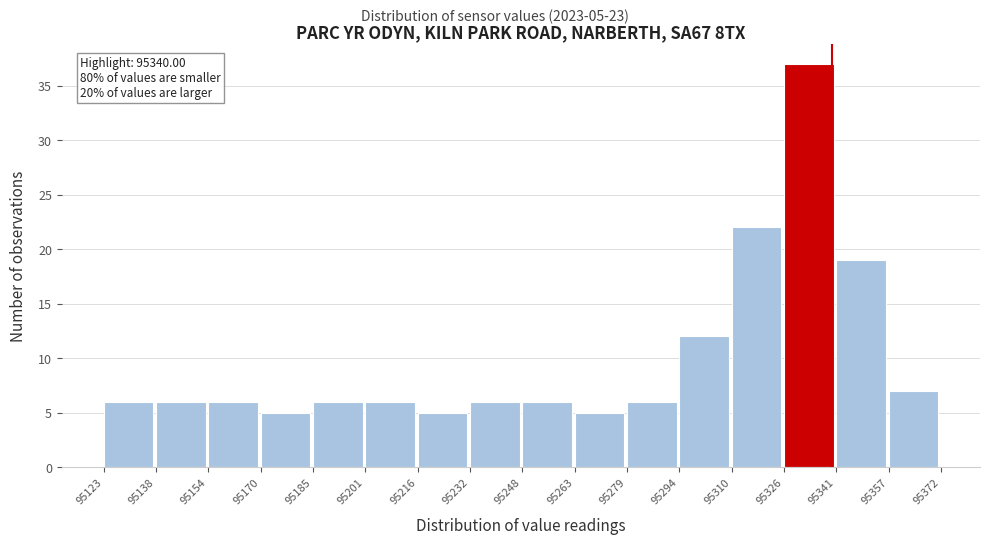

Which range on the x-axis has the tallest bar?

95326 to 95341